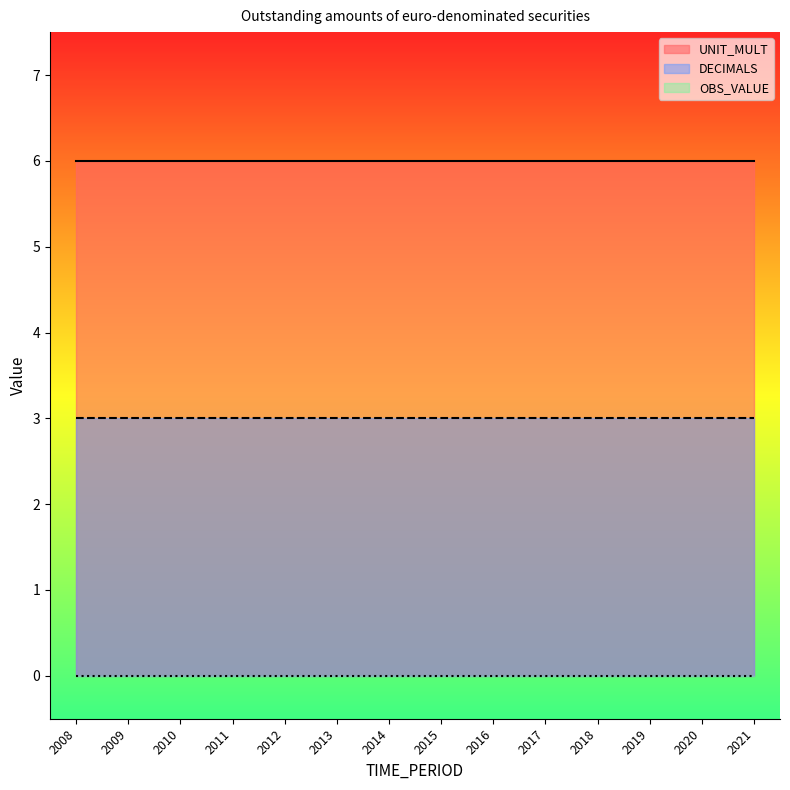

What is the value of the DECIMALS point at the 1st from the left?

3